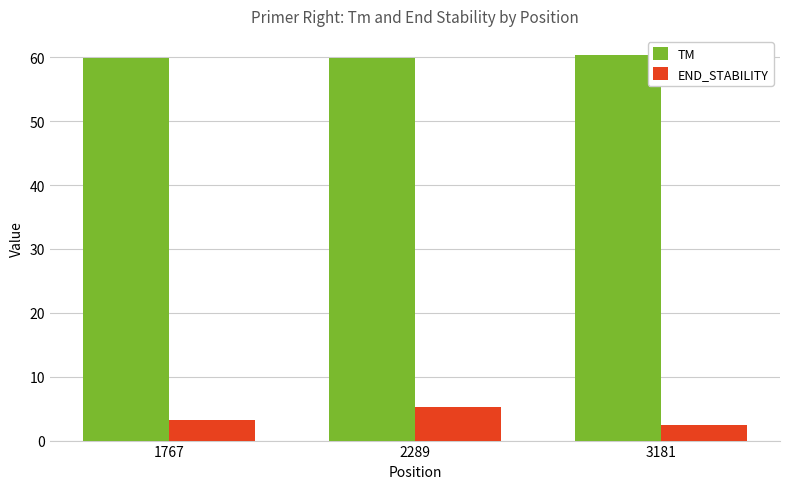

What is the difference between the maximum and minimum values in the TM series?

0.4